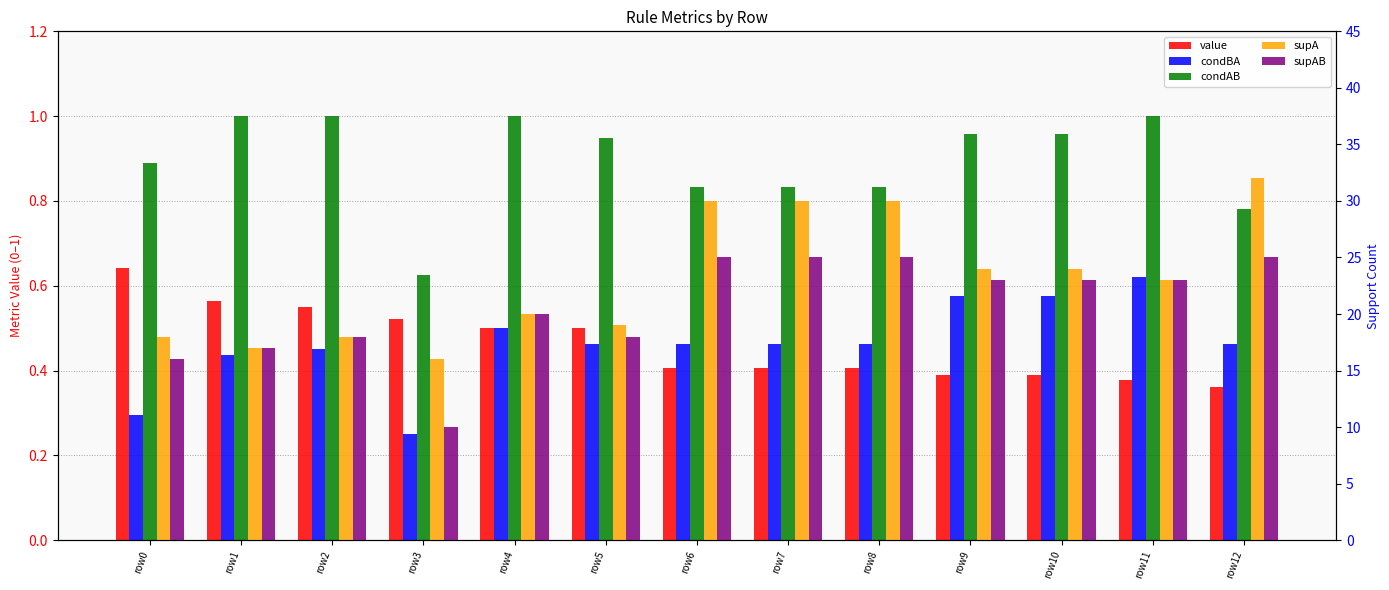

Which series has the largest total across all categories?

supA